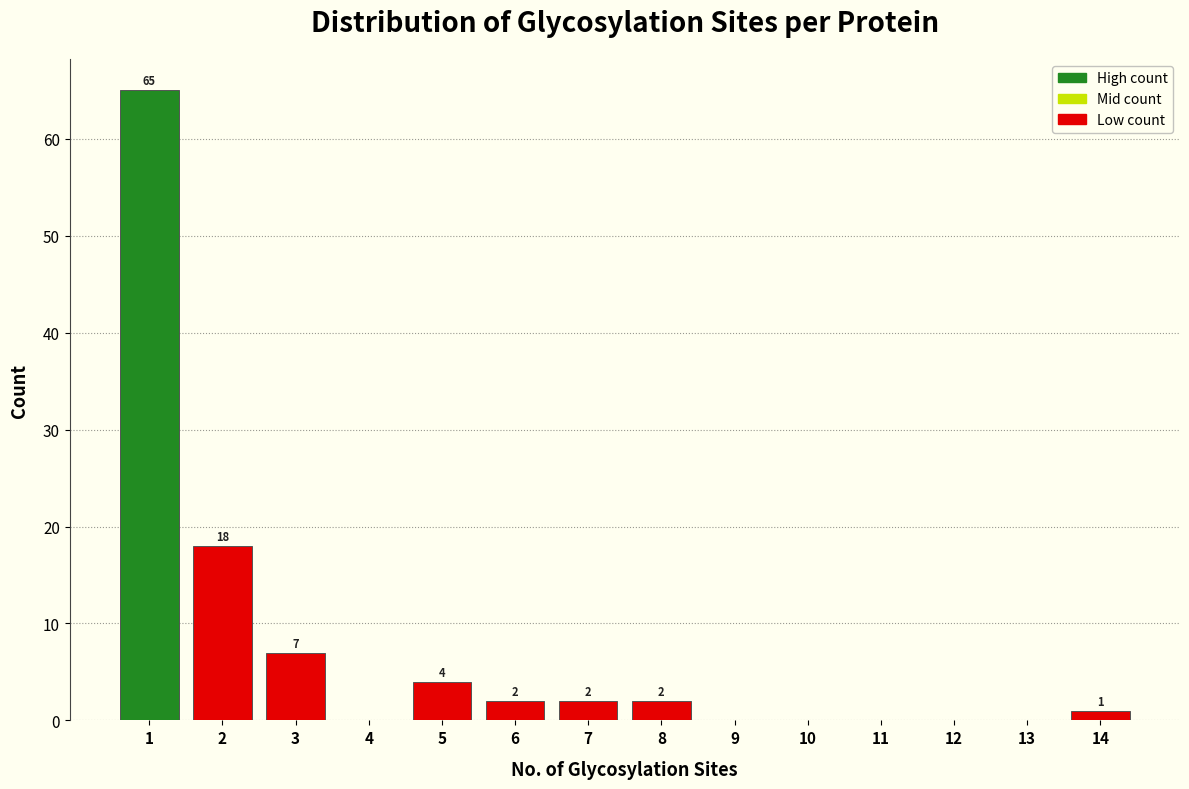

Reading left to right, transcribe all the data shown in this chart.

1=65	2=18	3=7	4=0	5=4	6=2	7=2	8=2	9=0	10=0	11=0	12=0	13=0	14=1